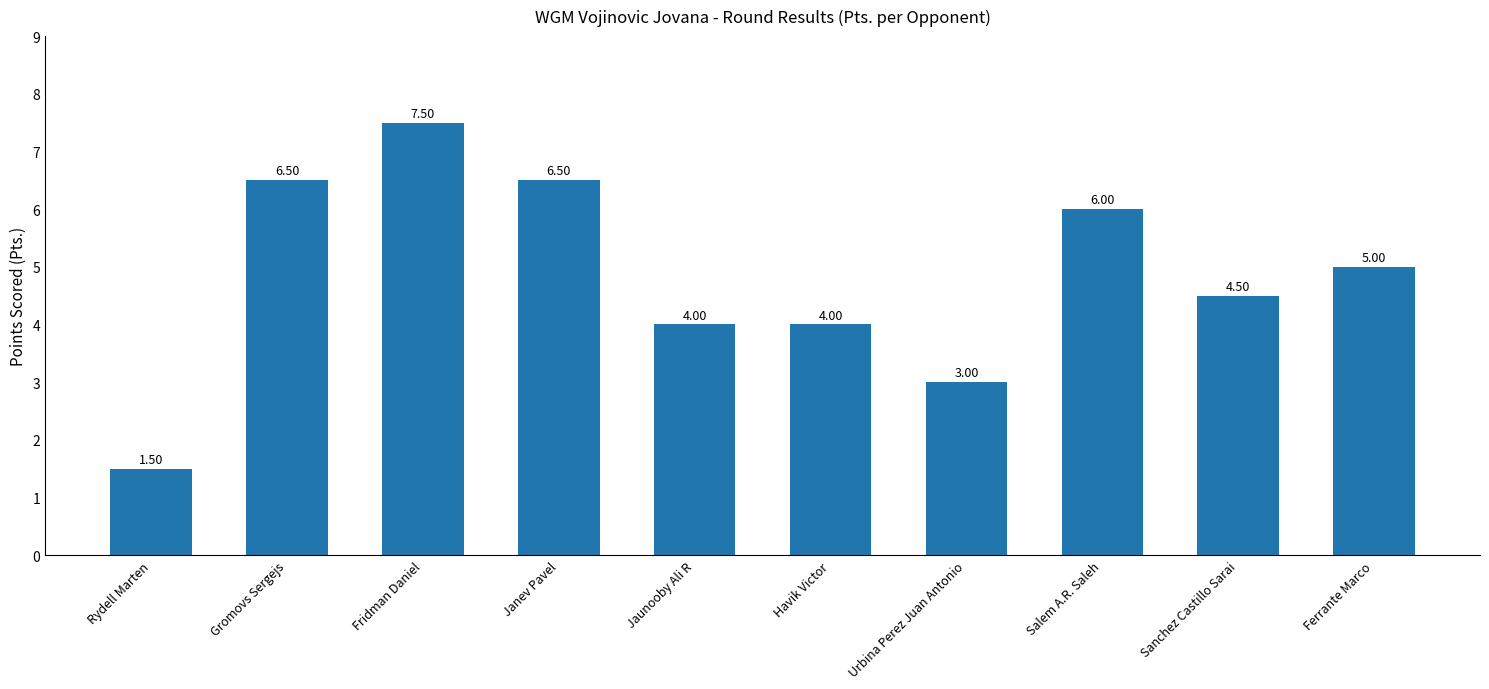

At which category does the chart reach its minimum across all series?

Rydell Marten